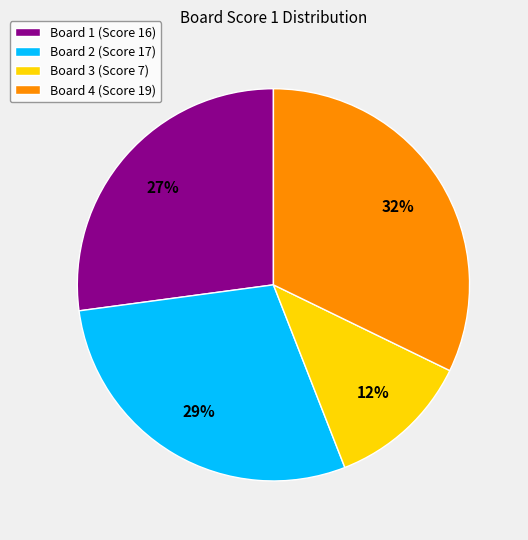

What is the largest slice in the pie chart?

Board 4 (Score 19)